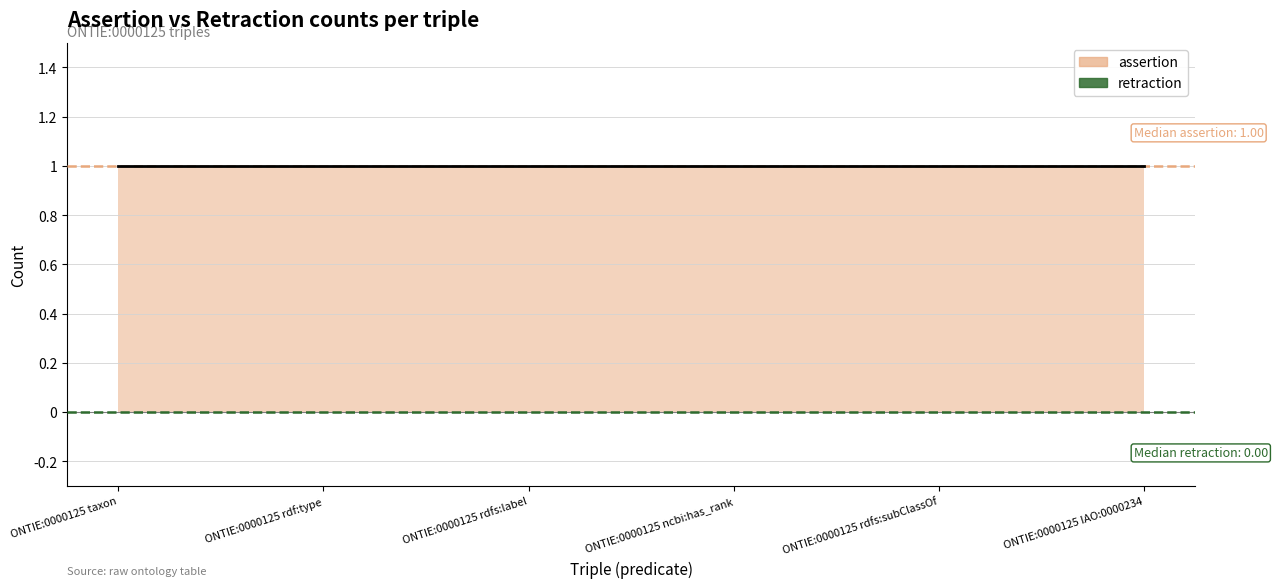

True or false: assertion has more than 0 interior local peaks.

False